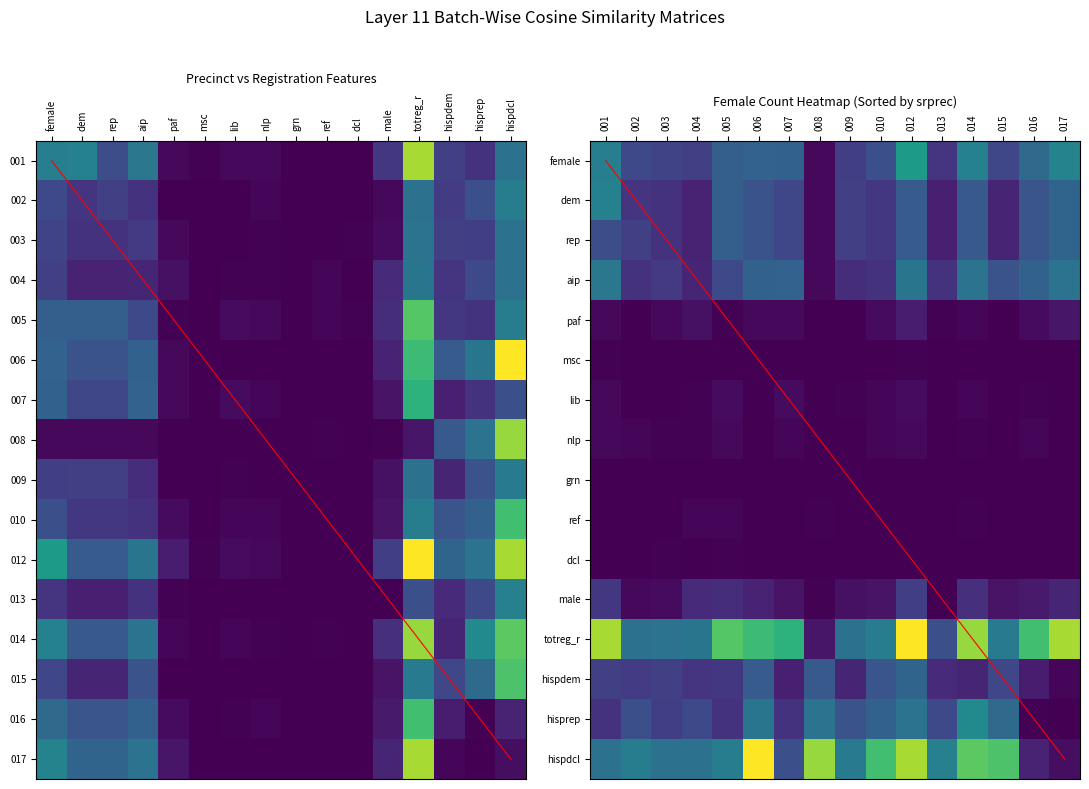

Which series has the widest spread of values?

Precinct vs Registration Features